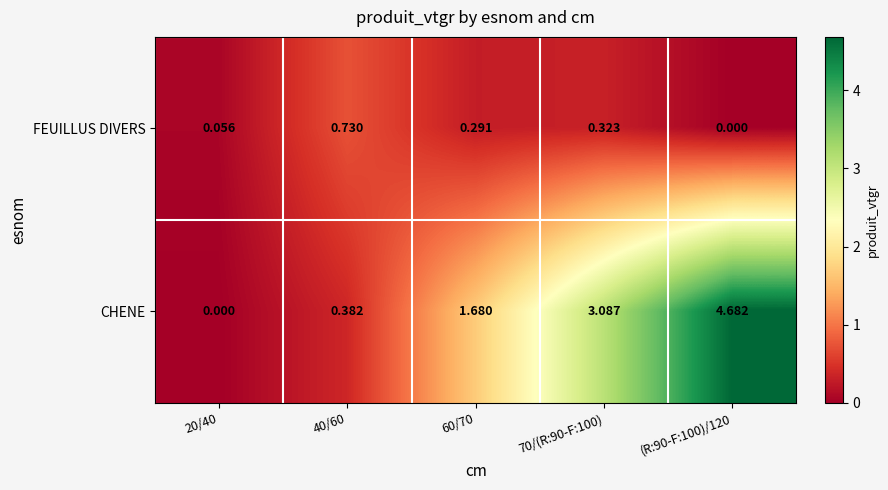

Which series has the largest total across all categories?

CHENE